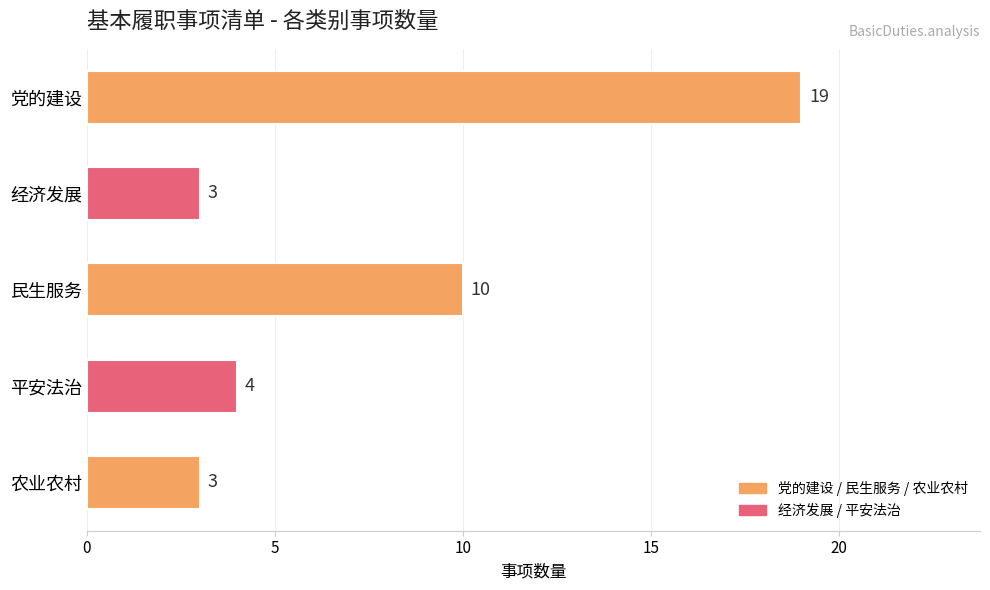

Is it true that the value at 平安法治 is 5?

False